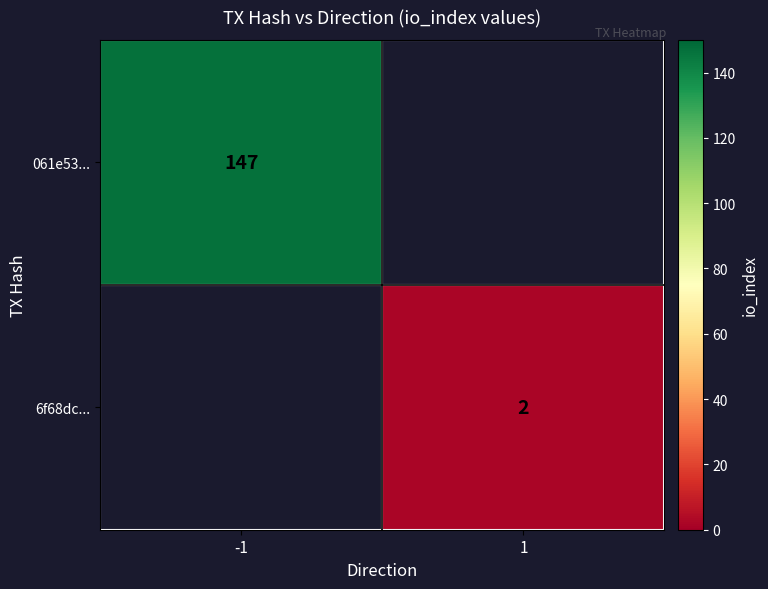

The value of 061e53... at -1 is 37. True or false?

False